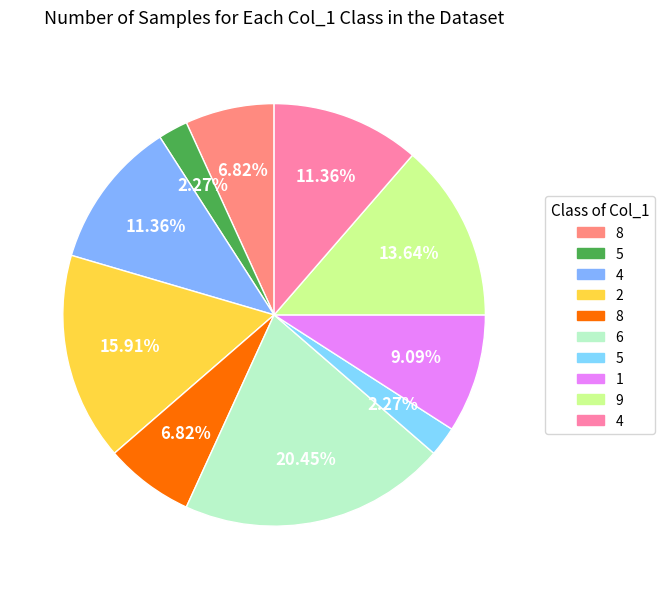

How many segments does this pie chart have?

10